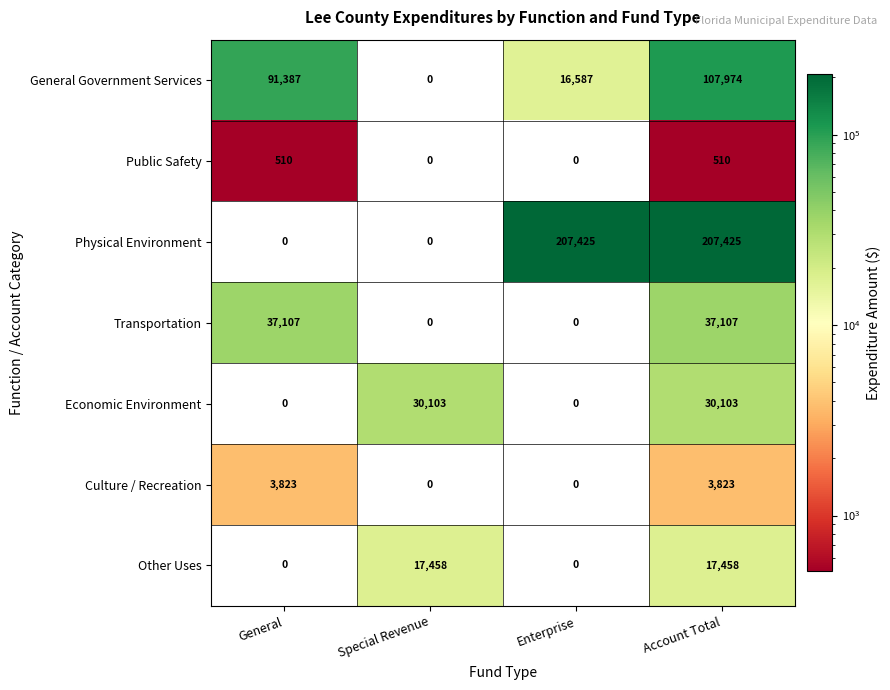

Reading left to right, what are all the values shown in this chart?

General Government Services: 91387	0	16587	107974
Public Safety: 510	0	0	510
Physical Environment: 0	0	207425	207425
Transportation: 37107	0	0	37107
Economic Environment: 0	30103	0	30103
Culture / Recreation: 3823	0	0	3823
Other Uses: 0	17458	0	17458